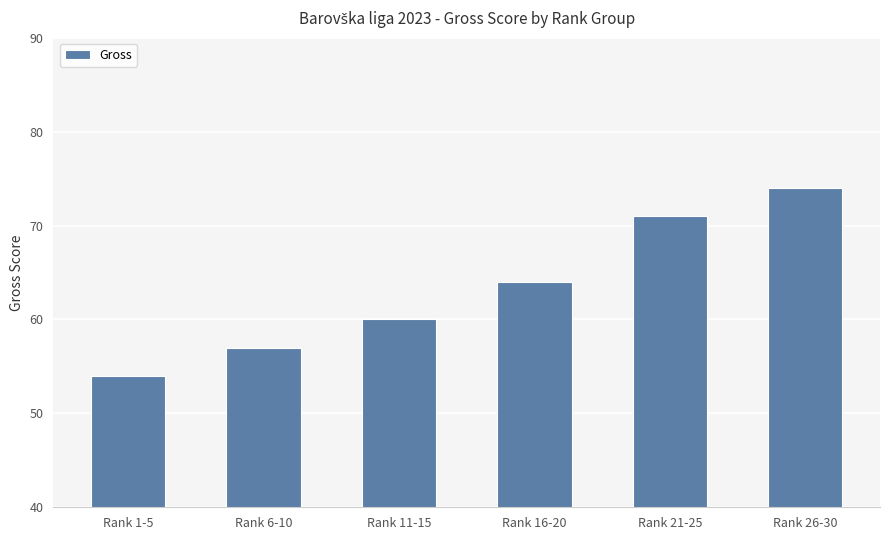

What value does the data have at Rank 21-25?

71